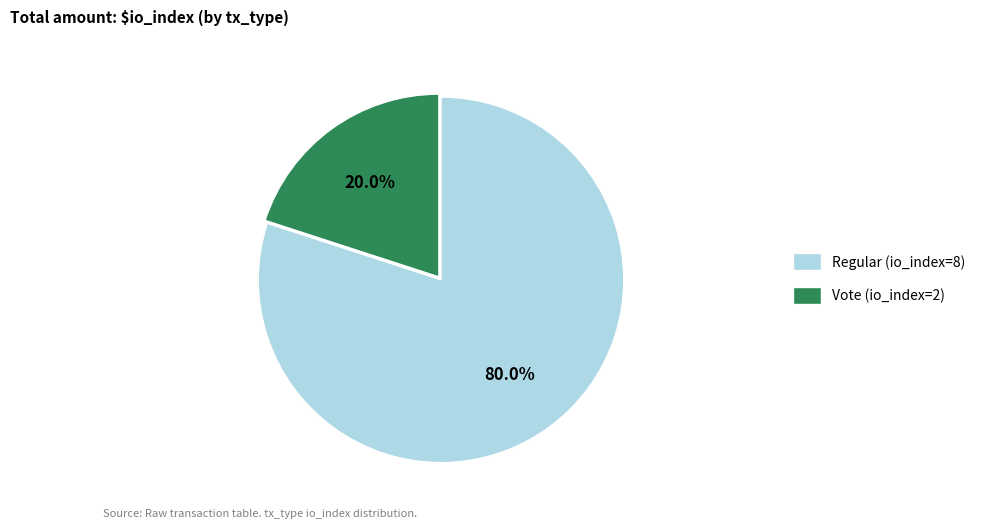

Is the sum of Regular and Vote greater than half?

Yes